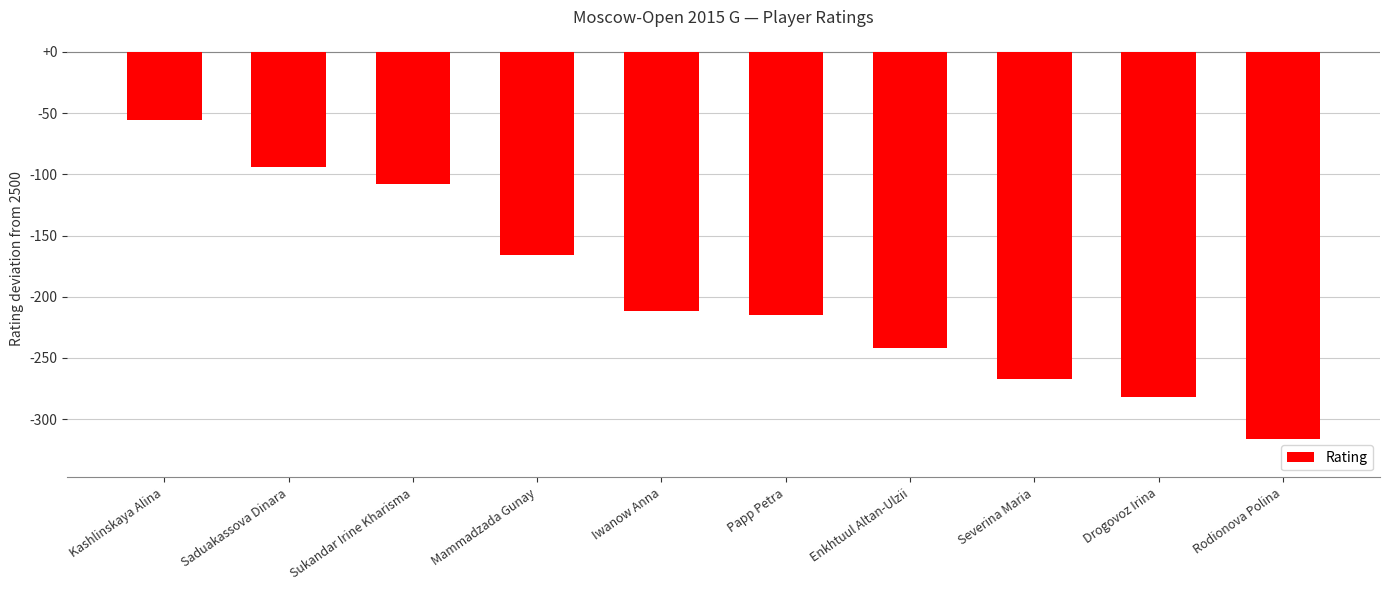

Rank the categories by value from lowest to highest.

Rodionova Polina, Drogovoz Irina, Severina Maria, Enkhtuul Altan-Ulzii, Papp Petra, Iwanow Anna, Mammadzada Gunay, Sukandar Irine Kharisma, Saduakassova Dinara, Kashlinskaya Alina